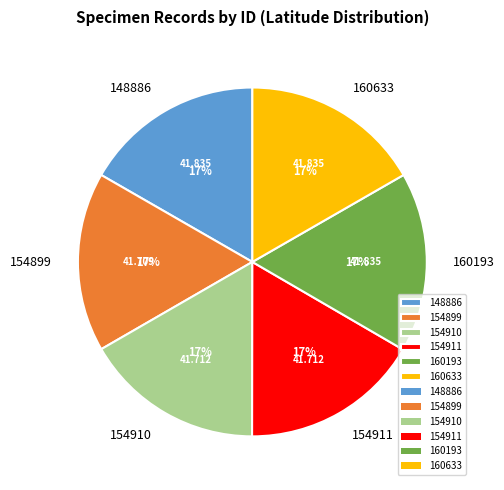

Is there any slice that represents more than half of the pie?

No